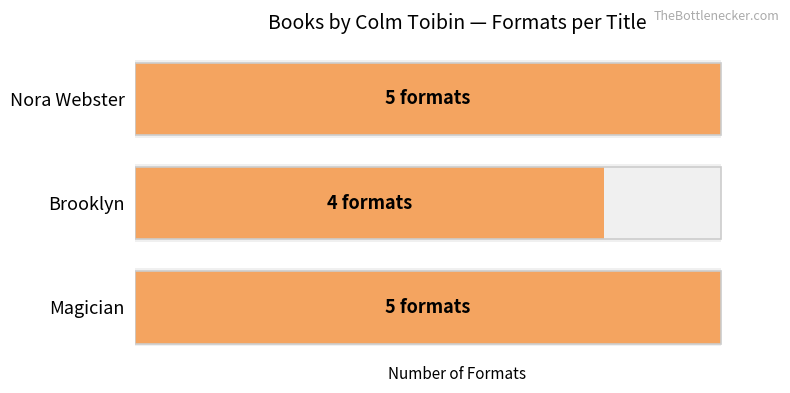

The chart shows a value of 2 at Nora Webster. True or false?

False